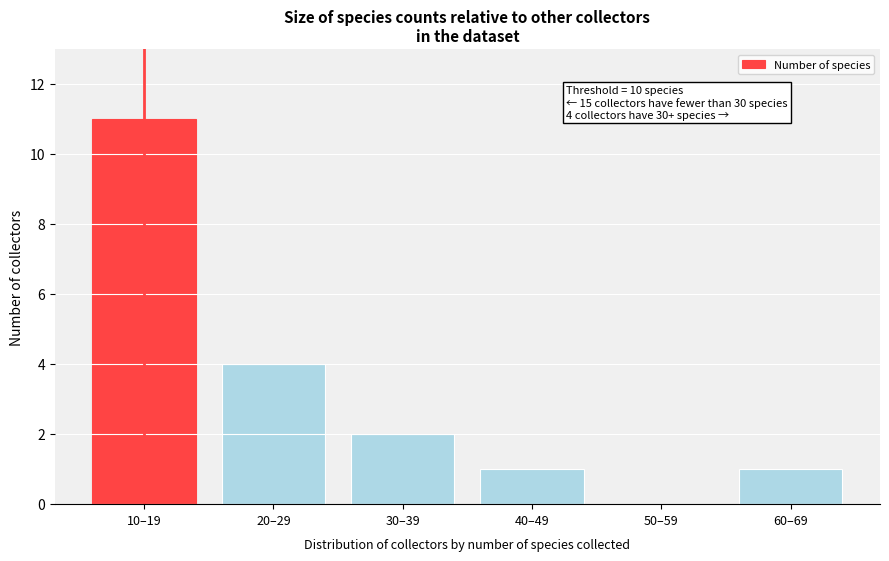

Reading left to right, transcribe all the data shown in this chart.

10–19=11	20–29=4	30–39=2	40–49=1	50–59=0	60–69=1